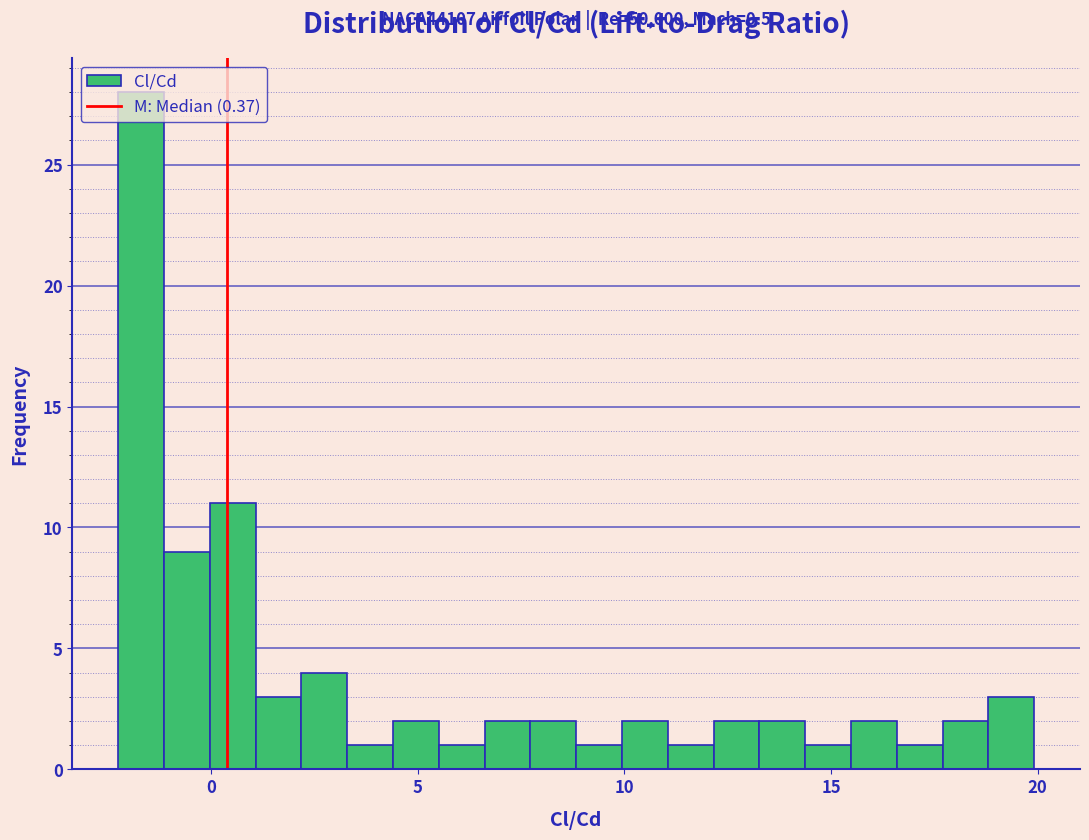

Around what value on the x-axis is the tallest bar? Give the approximate position of its centre, as read against the axis.

-1.5